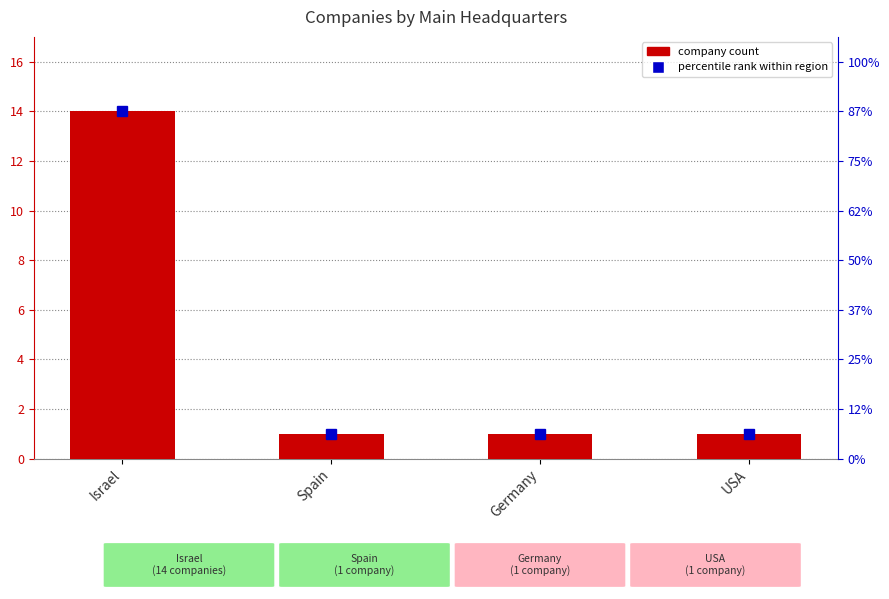

Reading left to right, what are all the values shown in this chart?

Israel=14	Spain=1	Germany=1	USA=1